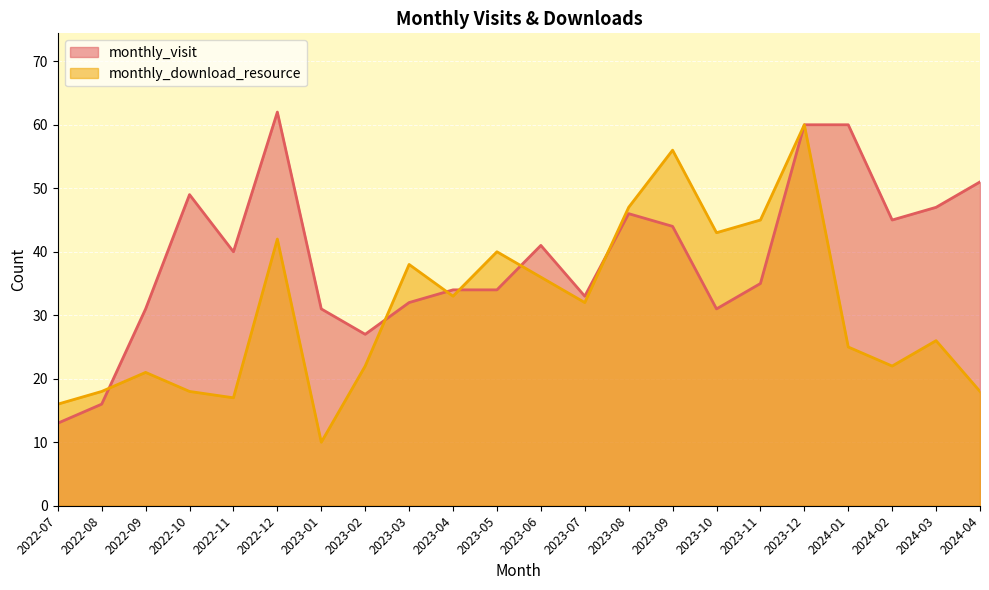

In monthly_download_resource, how many points are lower than both neighbors (excluding endpoints)?

6